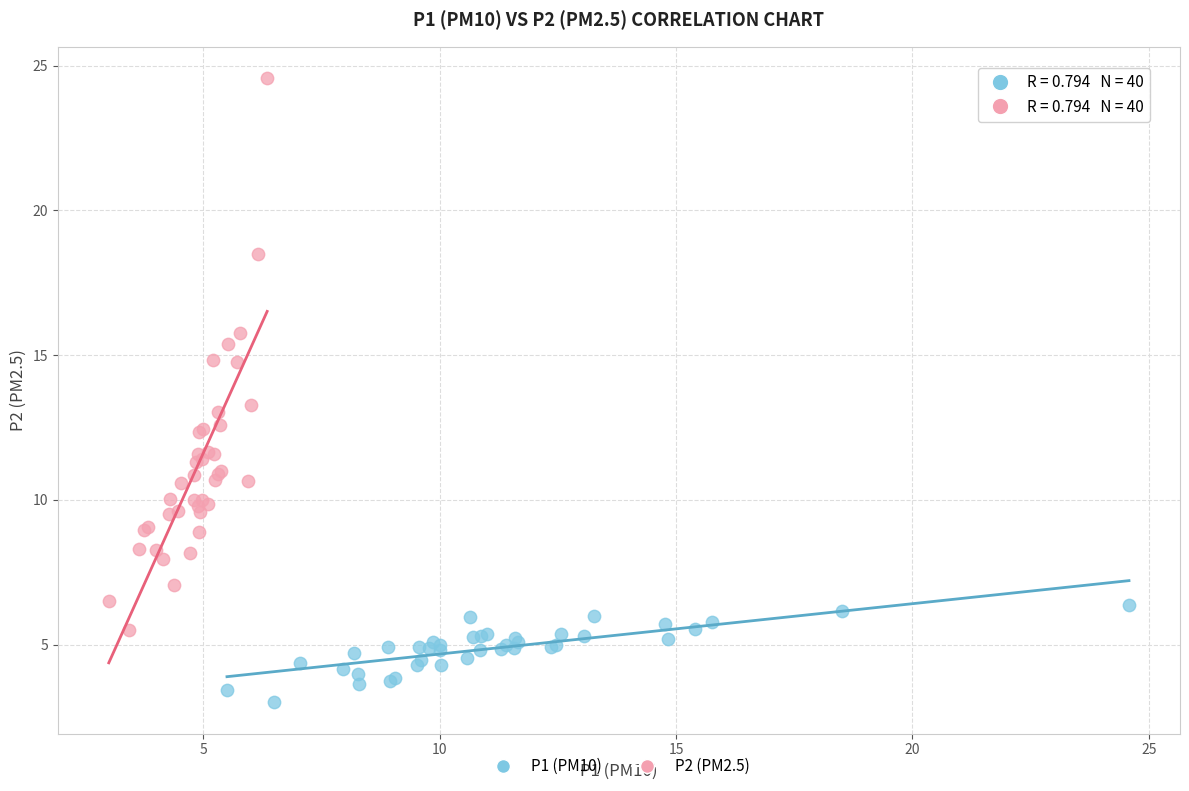

Which series has the largest Y range (max minus min)?

P2 (PM2.5)